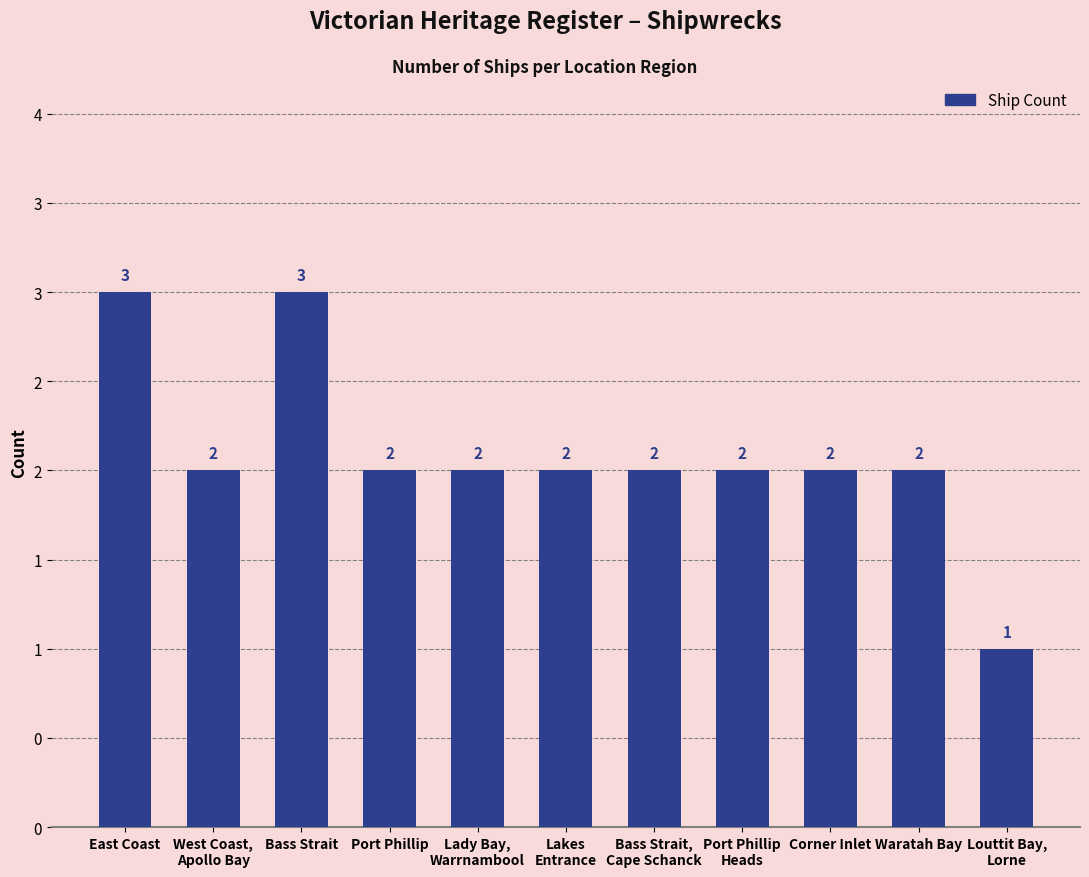

The value at Port Phillip is 1. True or false?

False